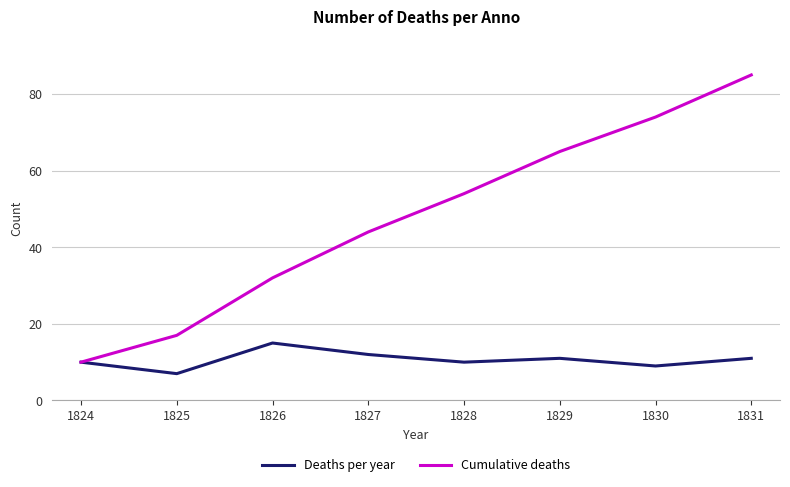

At 1831, list the series in order from smallest to largest.

Deaths per year, Cumulative deaths